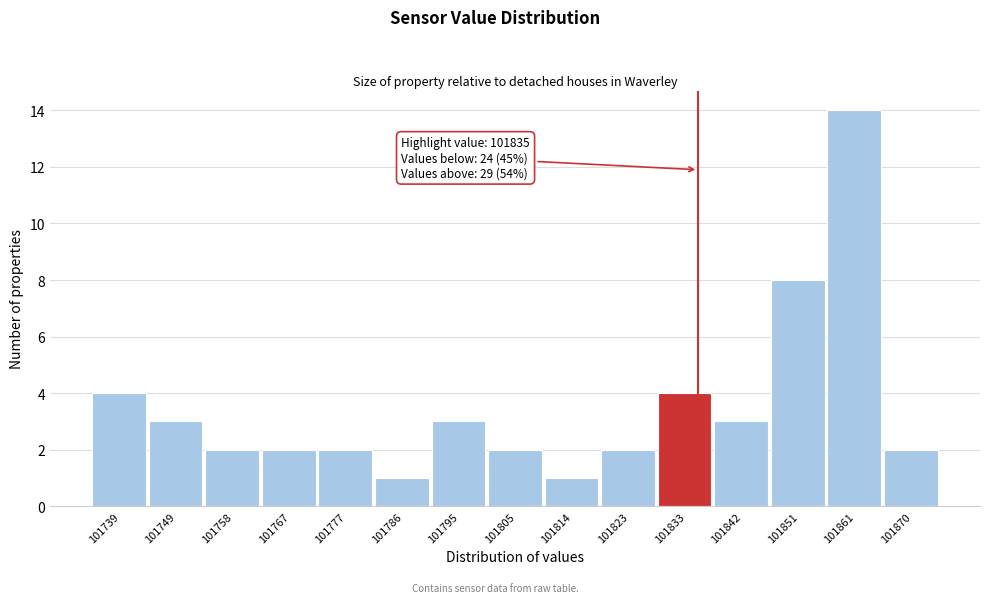

Which range on the x-axis has the tallest bar?

101856 to 101866